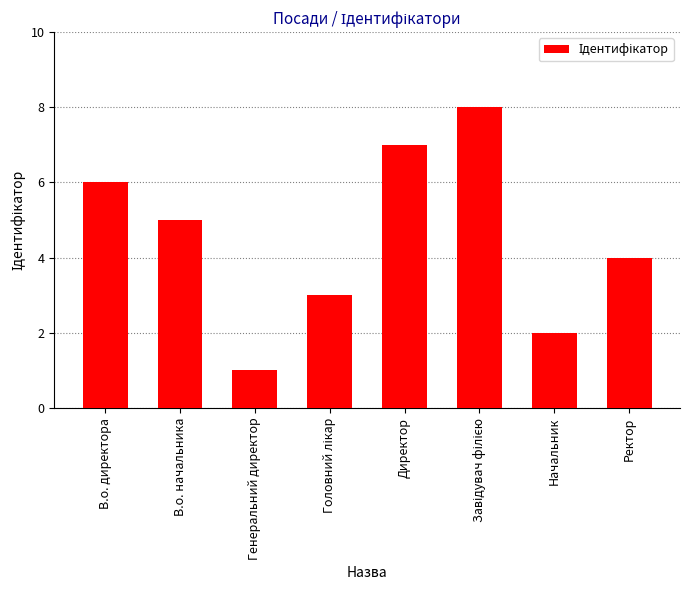

Reading left to right, what are all the values shown in this chart?

6	5	1	3	7	8	2	4